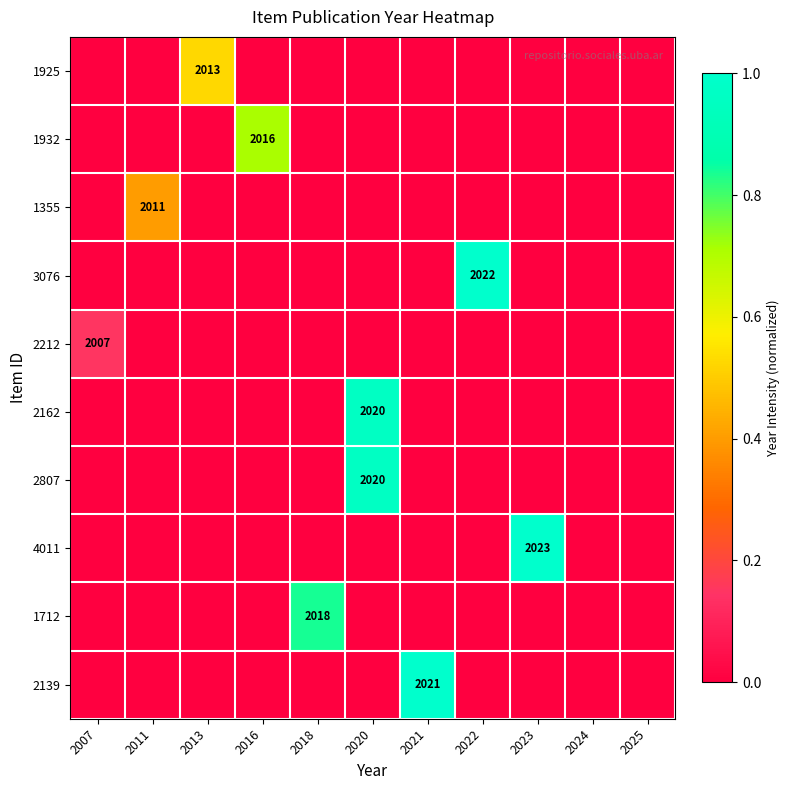

At which label is 1925 closest to 0?

2007